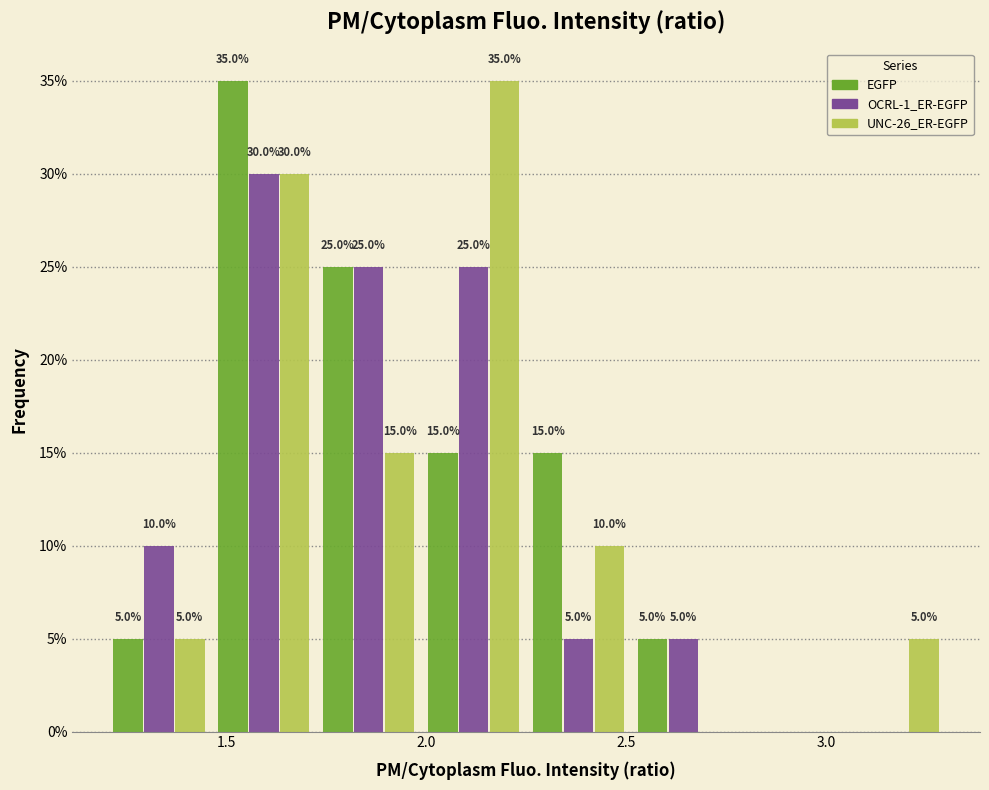

In the EGFP series, which range on the x-axis has the tallest bar?

1.45 to 1.75